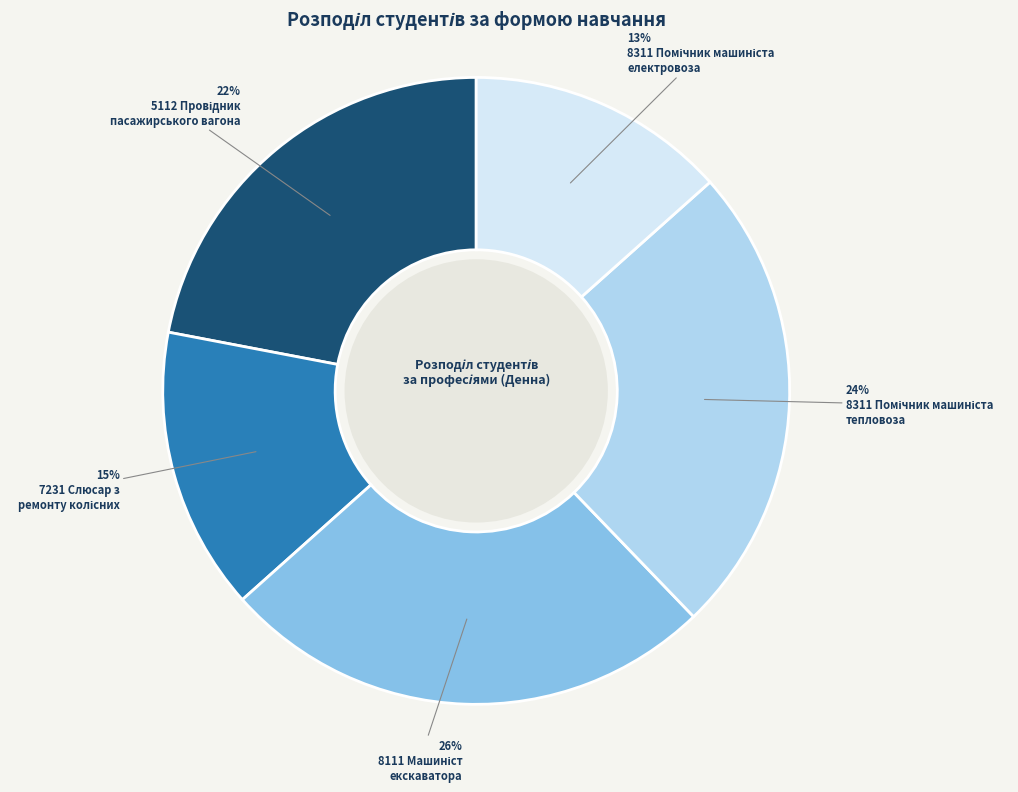

To the nearest percent, what is the average slice percentage?

20%